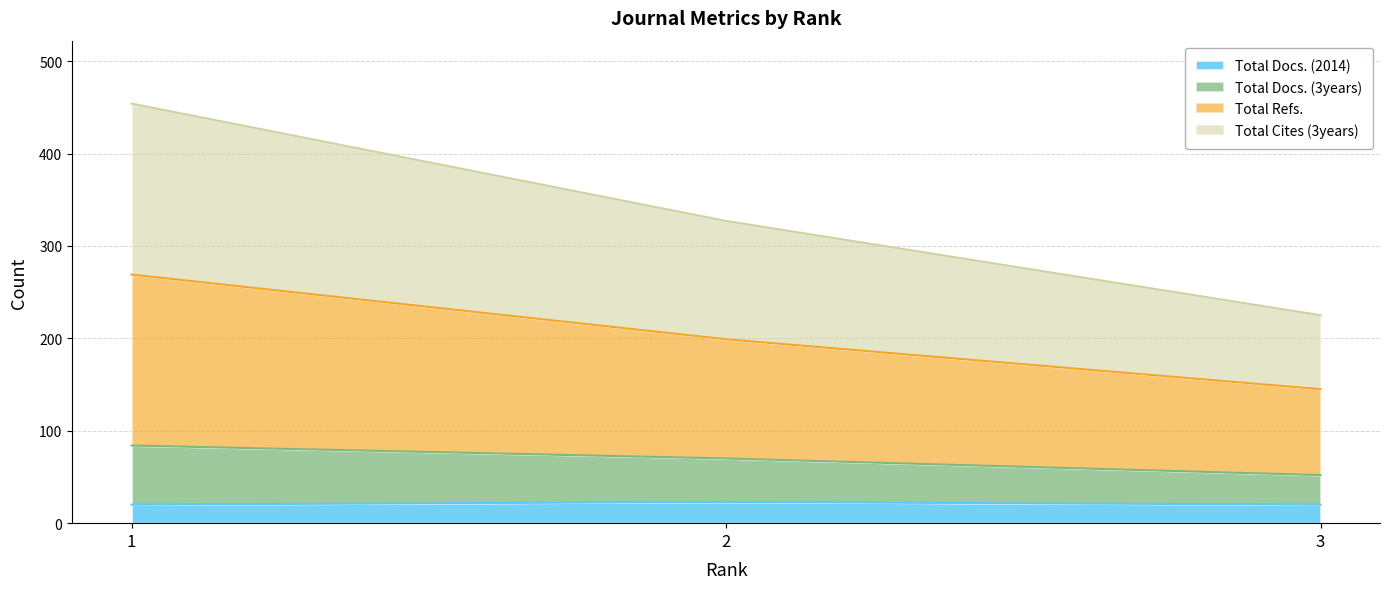

Which has a higher value, 2 or 3?

2